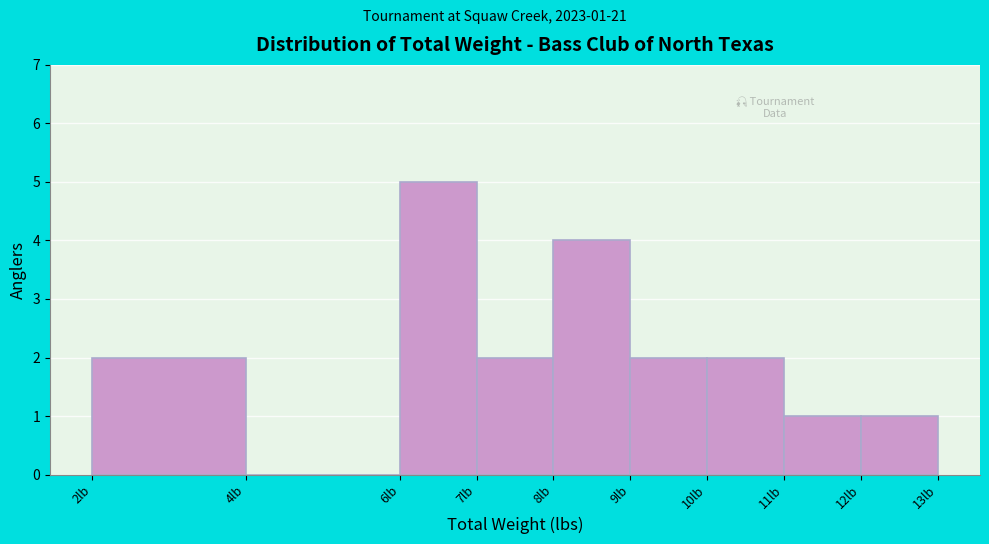

Over which range of the x-axis is the bar tallest?

6 to 7